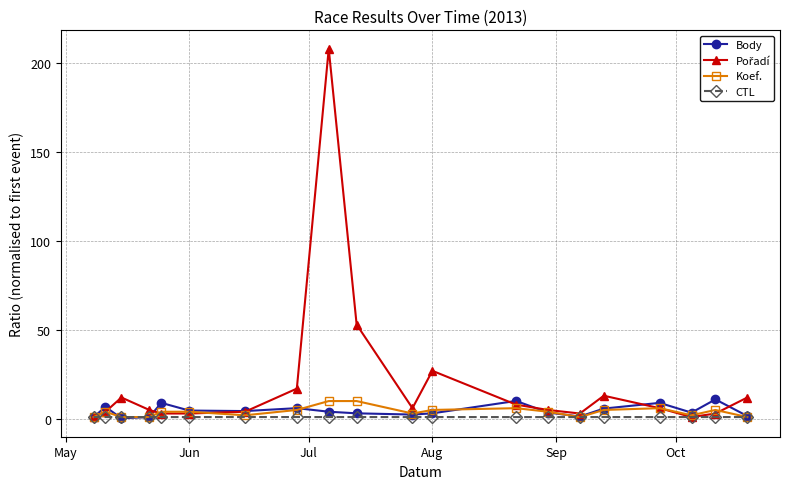

What is the highest value of the Koef. series?

10.0